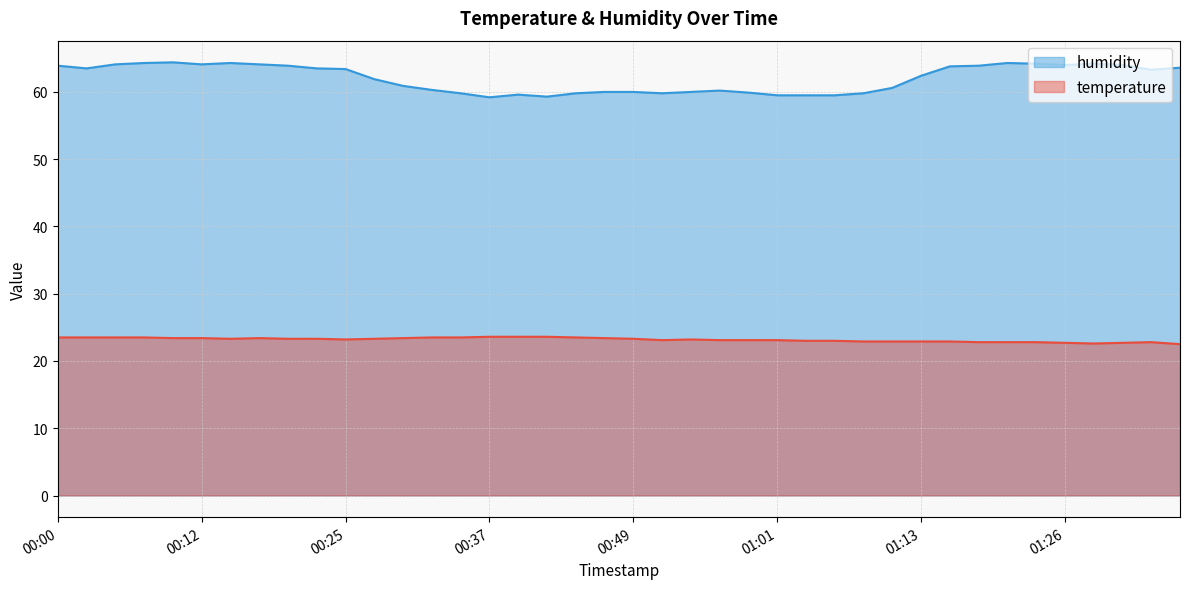

How many lines are shown in the chart?

2